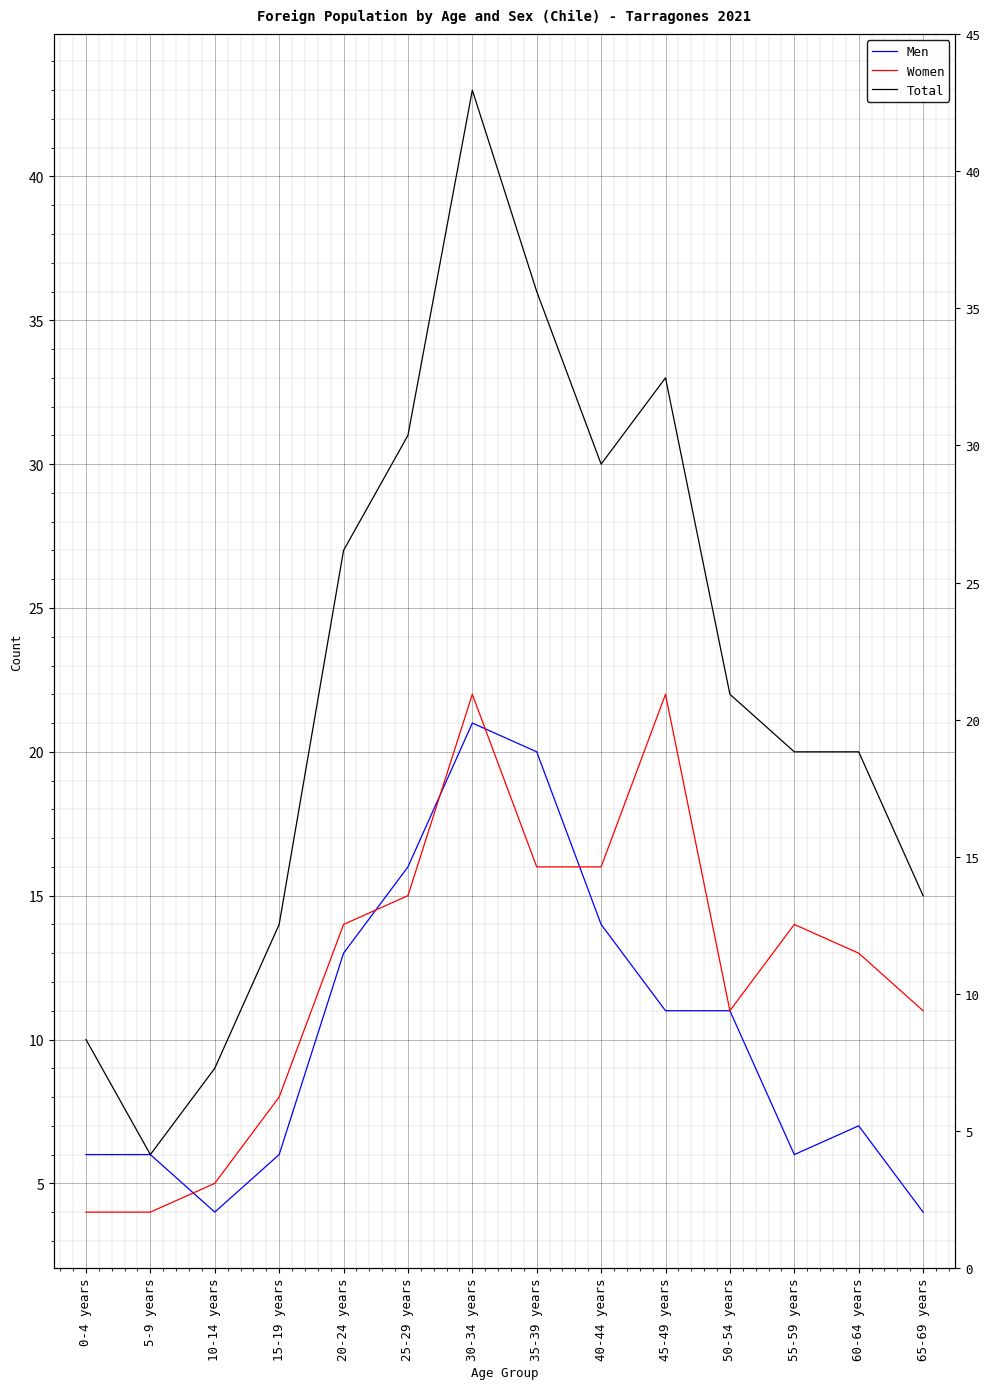

True or false: Total has more than 0 points higher than both neighbors.

True